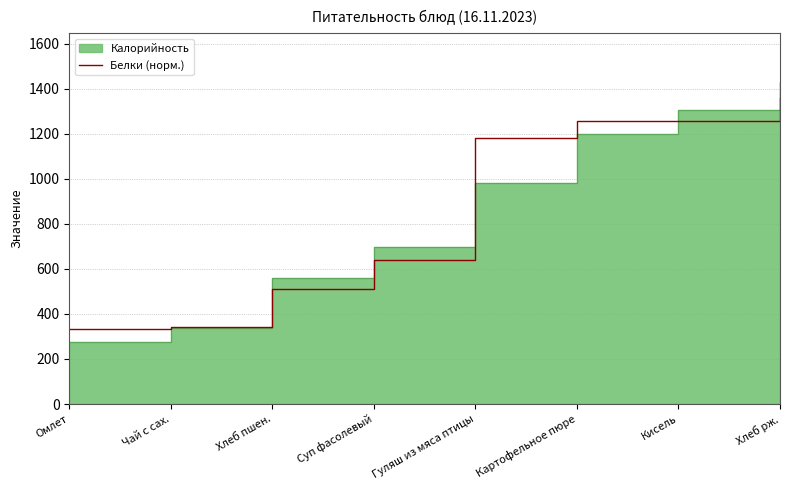

What is the sum of all values?

6874.5